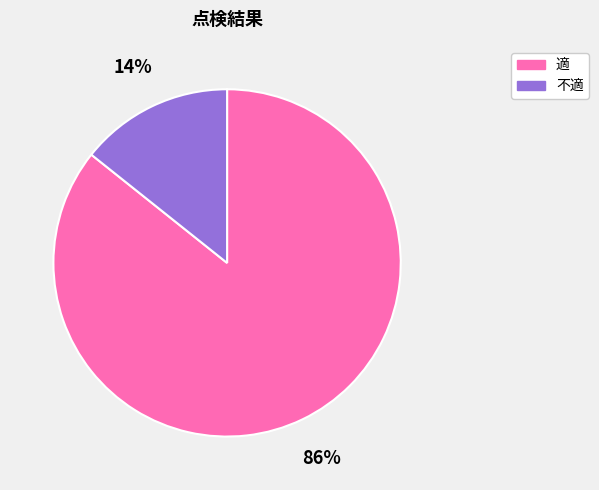

To the nearest percent, what portion does 適 represent?

86%